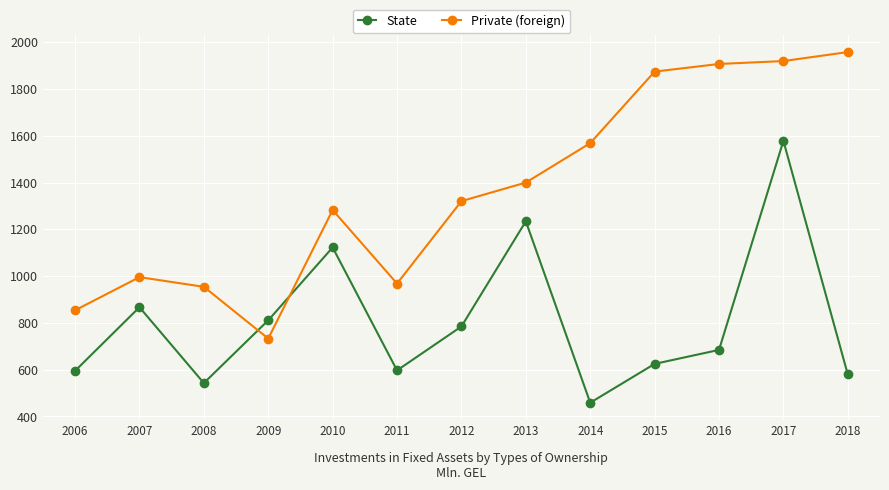

Is this an area chart (filled region under the line)?

No